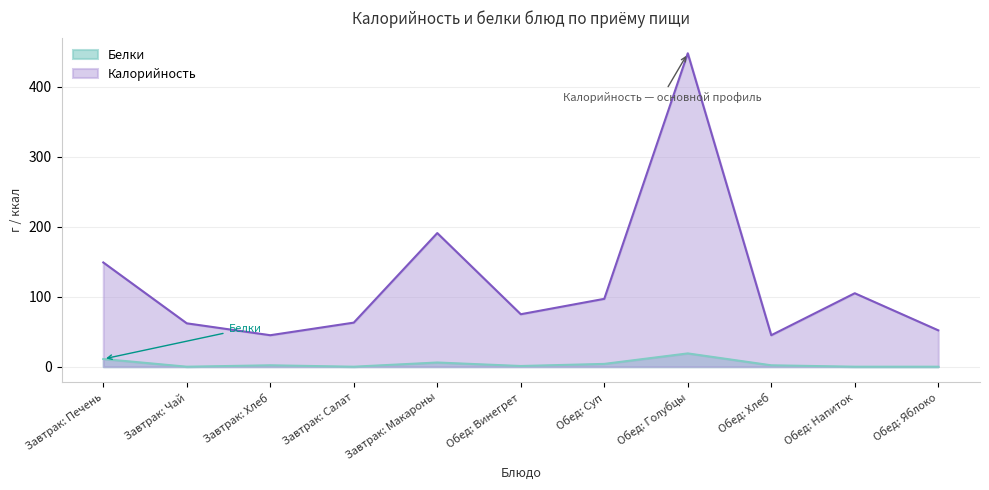

How many positive values does the Белки series have?

7